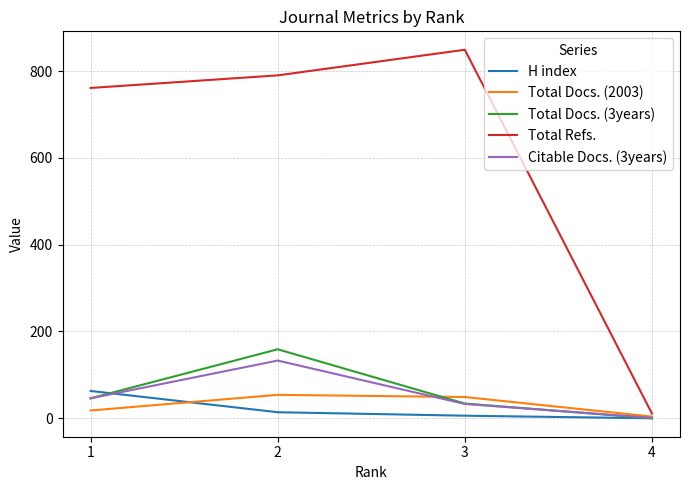

Reading left to right, list all the values displayed in this chart.

H index: 1=63	2=14	3=6	4=0
Total Docs. (2003): 1=18	2=54	3=49	4=4
Total Docs. (3years): 1=46	2=159	3=34	4=0
Total Refs.: 1=761	2=790	3=849	4=11
Citable Docs. (3years): 1=46	2=133	3=33	4=1